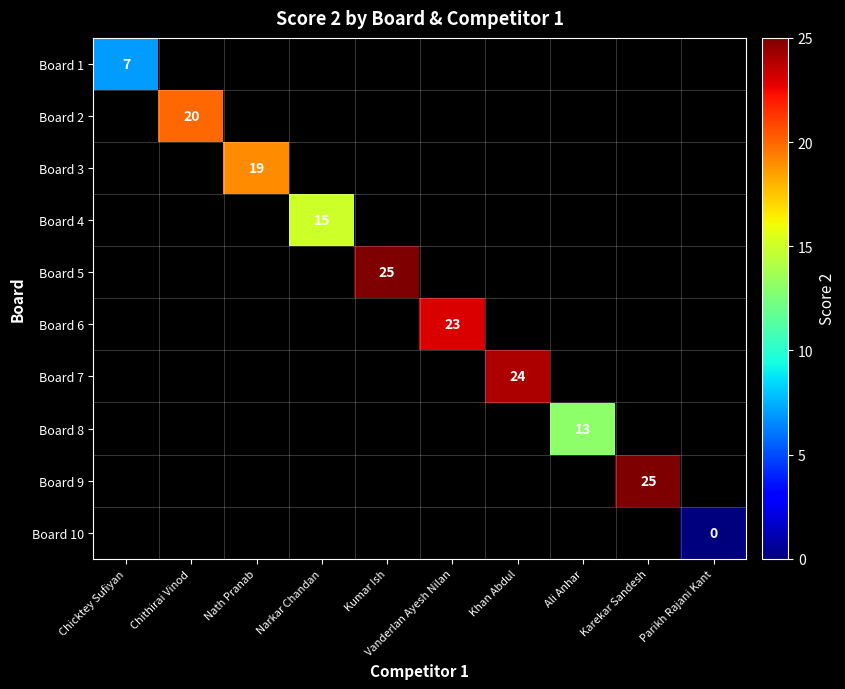

At how many categories does at least one series exceed 15?

6